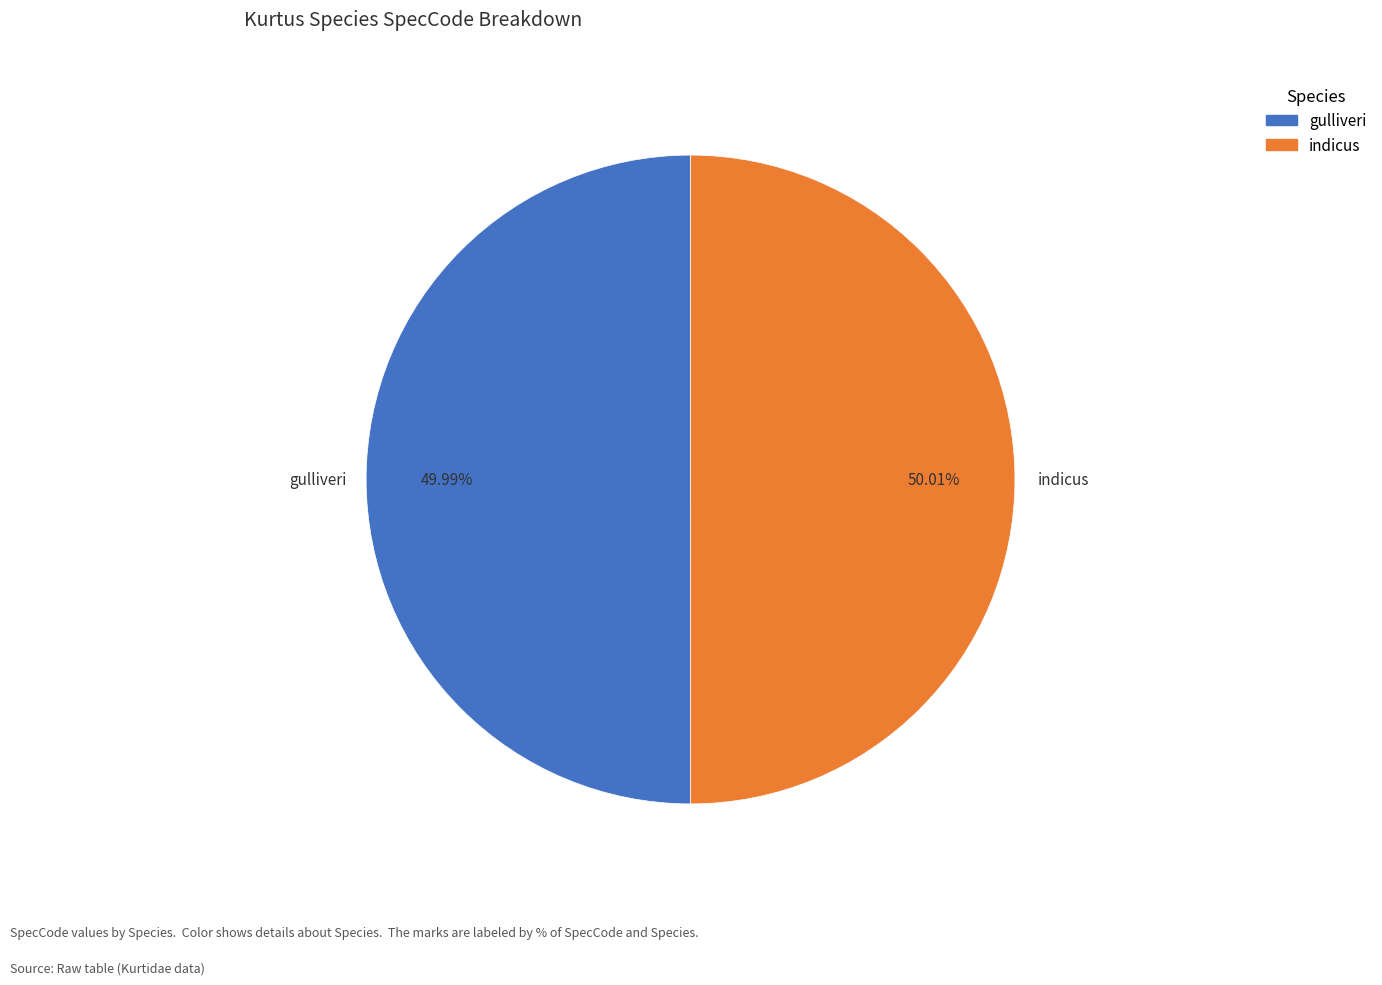

The gulliveri slice represents 62% of the pie. True or false?

False